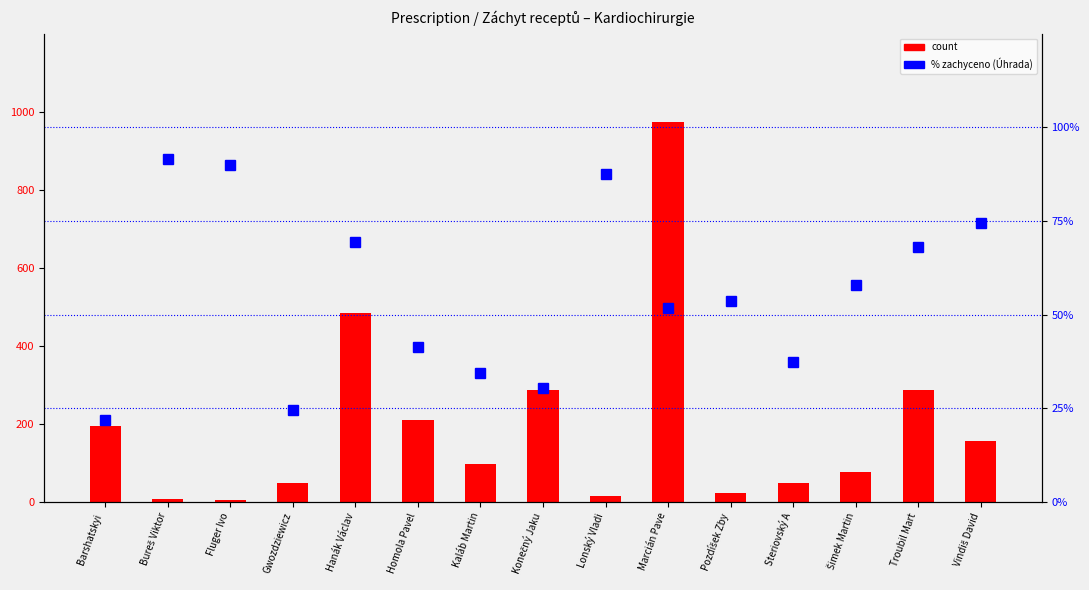

Is the value of percentile rank within the sample at Šimek Martin greater than the value of count at Gwozdziewicz?

No